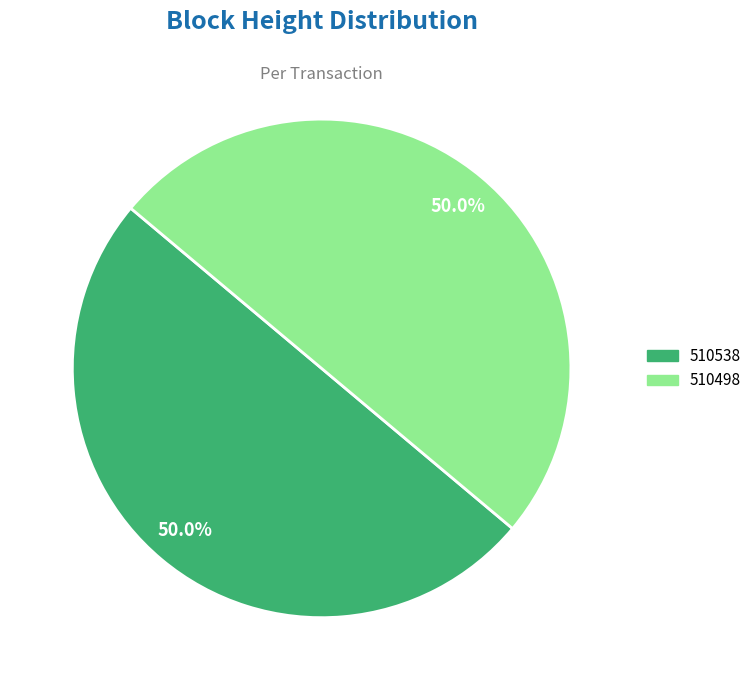

What is the ratio of the value at 510498 to the value at 510538?

1.0